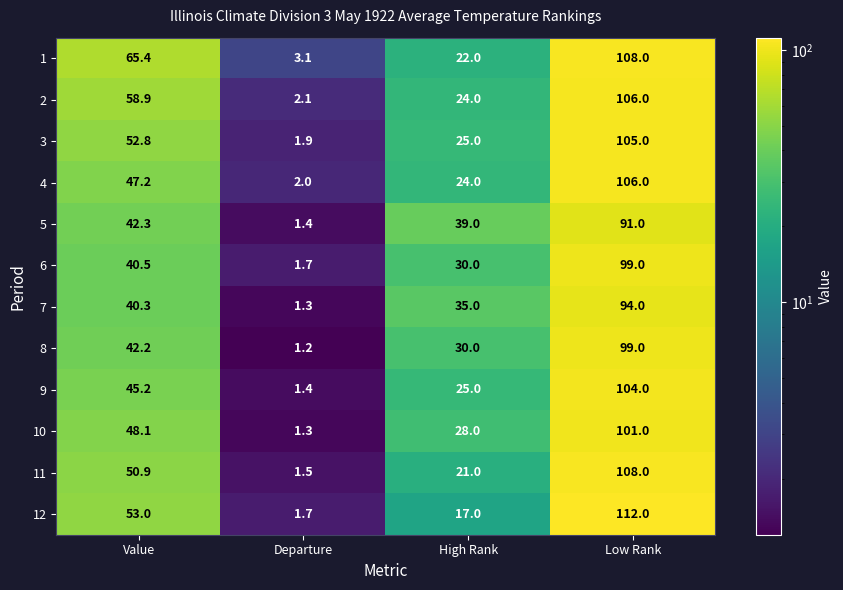

Where is 3 nearest to the value 53?

Value